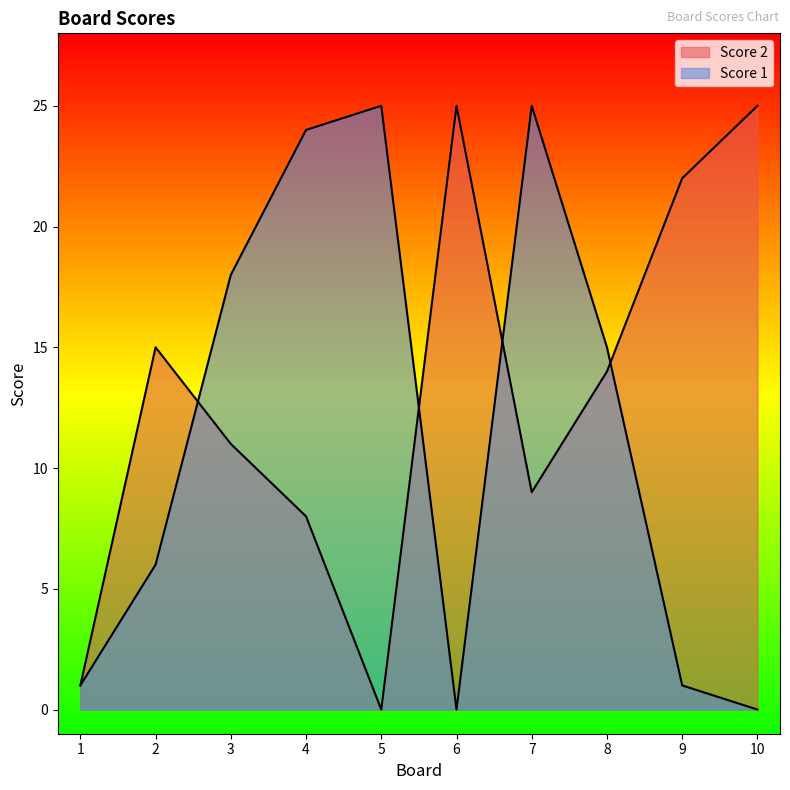

Where do Score 1 and Score 2 first cross each other?

2 and 3